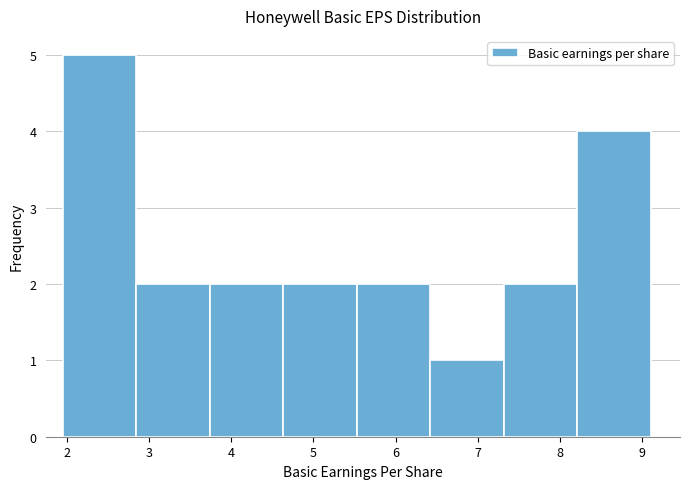

Reading left to right, transcribe this chart: for each bar, give the range it covers on the x-axis and its height. Neither the bar edges nor the heights are printed on the chart, so give them approximately, as read against the axes.

2.0 to 2.8: 5
2.8 to 3.7: 2
3.7 to 4.6: 2
4.6 to 5.5: 2
5.5 to 6.4: 2
6.4 to 7.3: 1
7.3 to 8.2: 2
8.2 to 9.1: 4